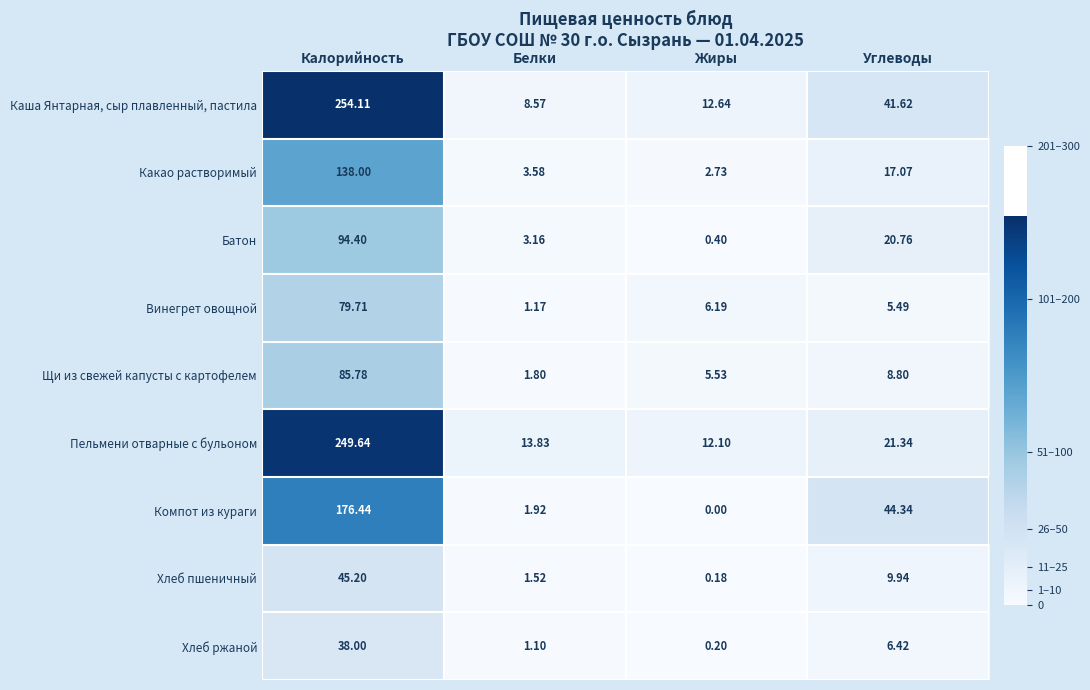

Where is Компот из кураги nearest to the value 88?

Углеводы